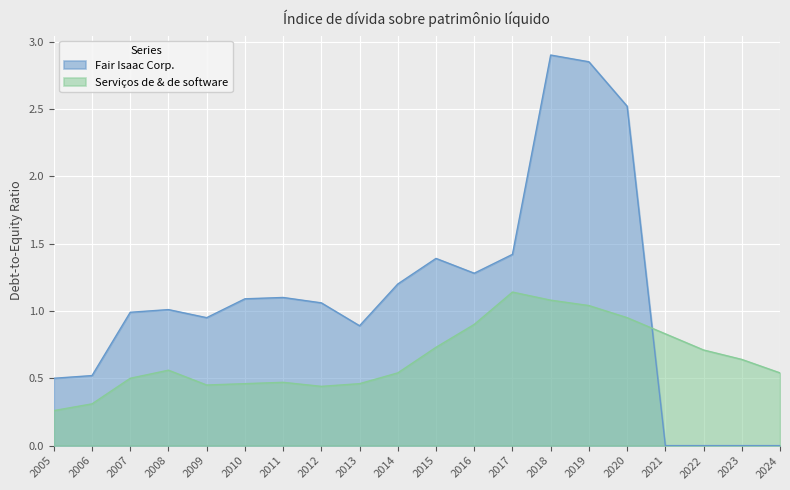

Which label corresponds to the smallest value in the chart?

2021